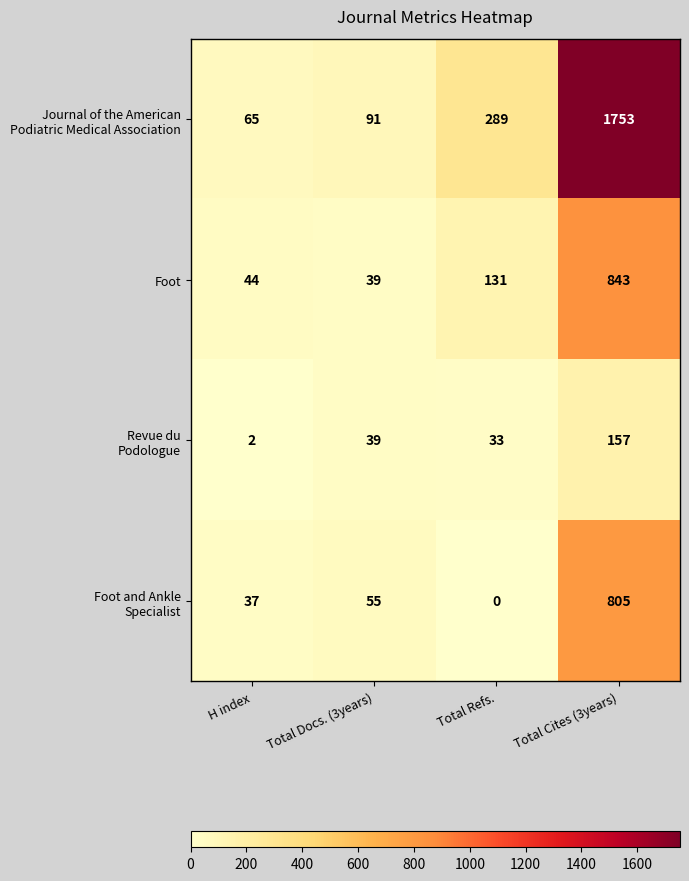

List the labels in order of Foot value, smallest first.

Total Docs. (3years), H index, Total Refs., Total Cites (3years)